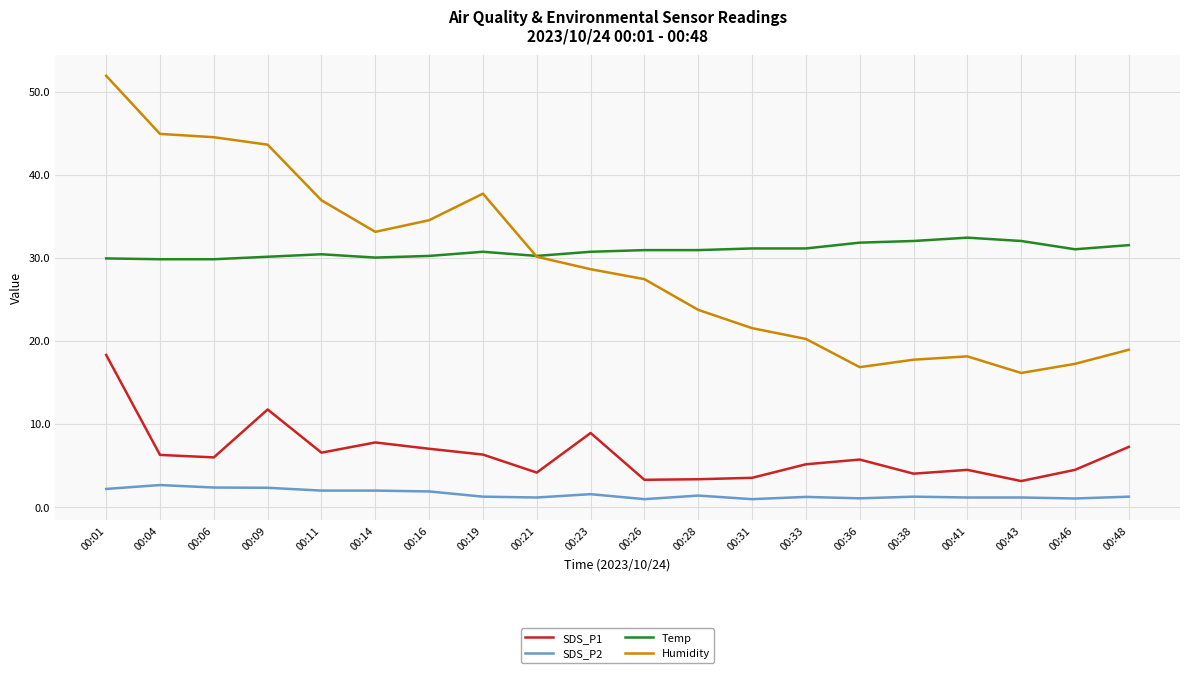

The value of Temp at 00:21 is 30.2. True or false?

True